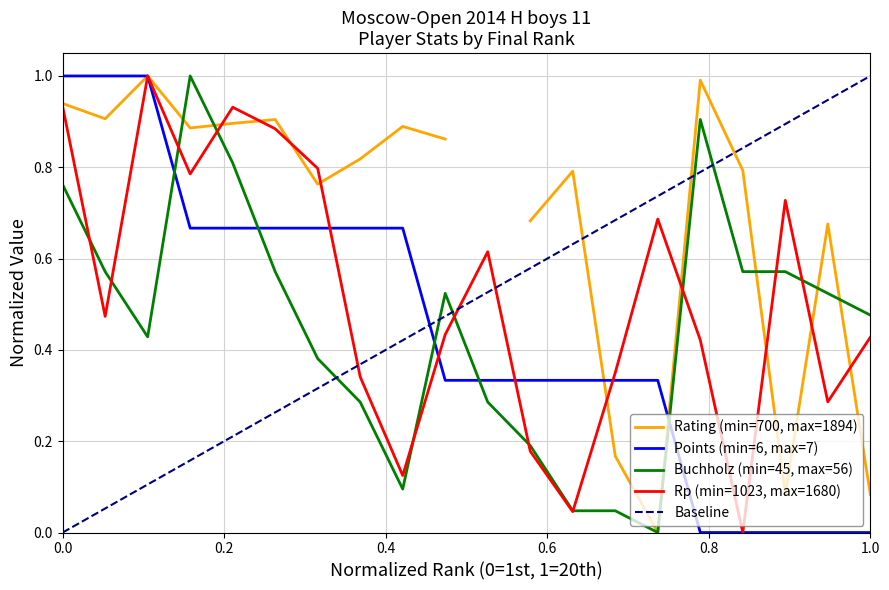

Is it true that Buchholz (min=45, max=56) equals 0.7 at 1.0?

False